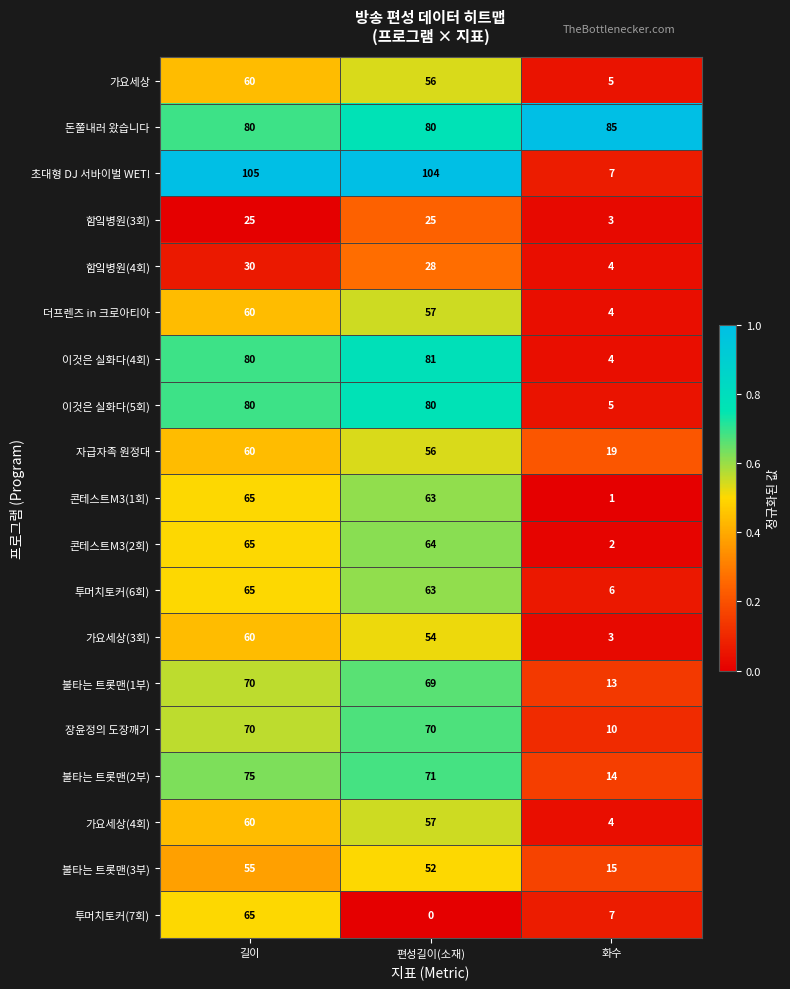

At which label is 자급자족 원정대 closest to 39?

편성길이(소재)